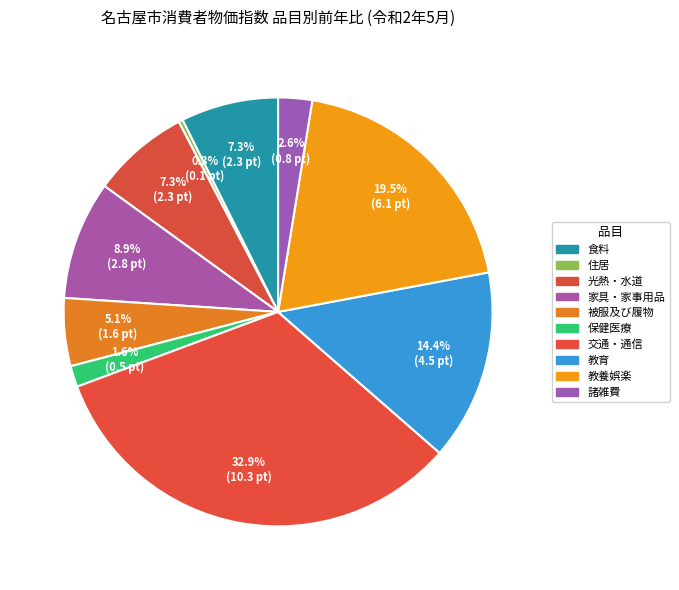

Is there a majority slice in this chart?

No